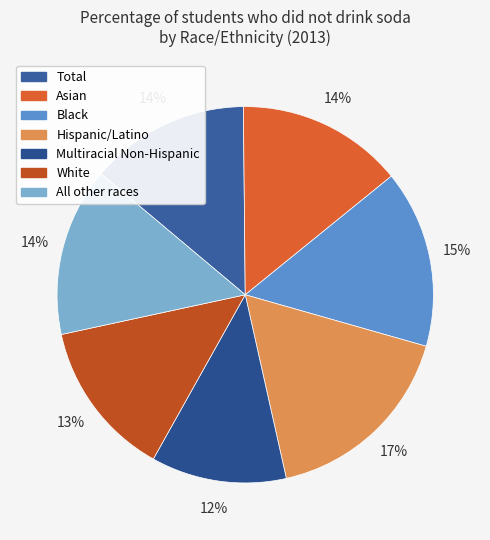

To the nearest percent, what portion does White represent?

13%